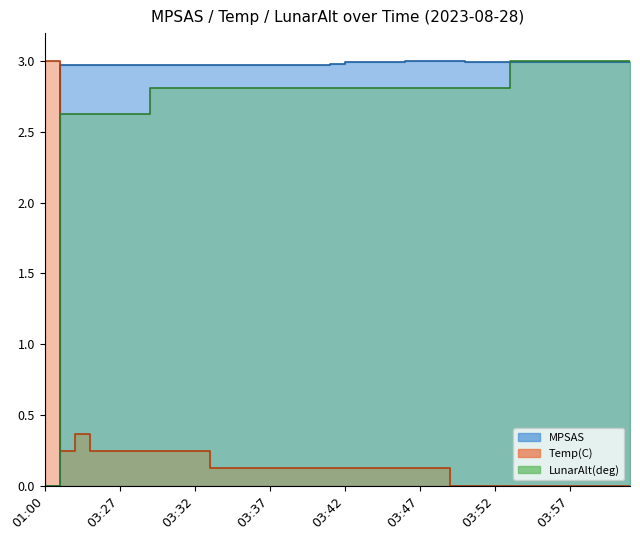

How many lines are shown in the chart?

3